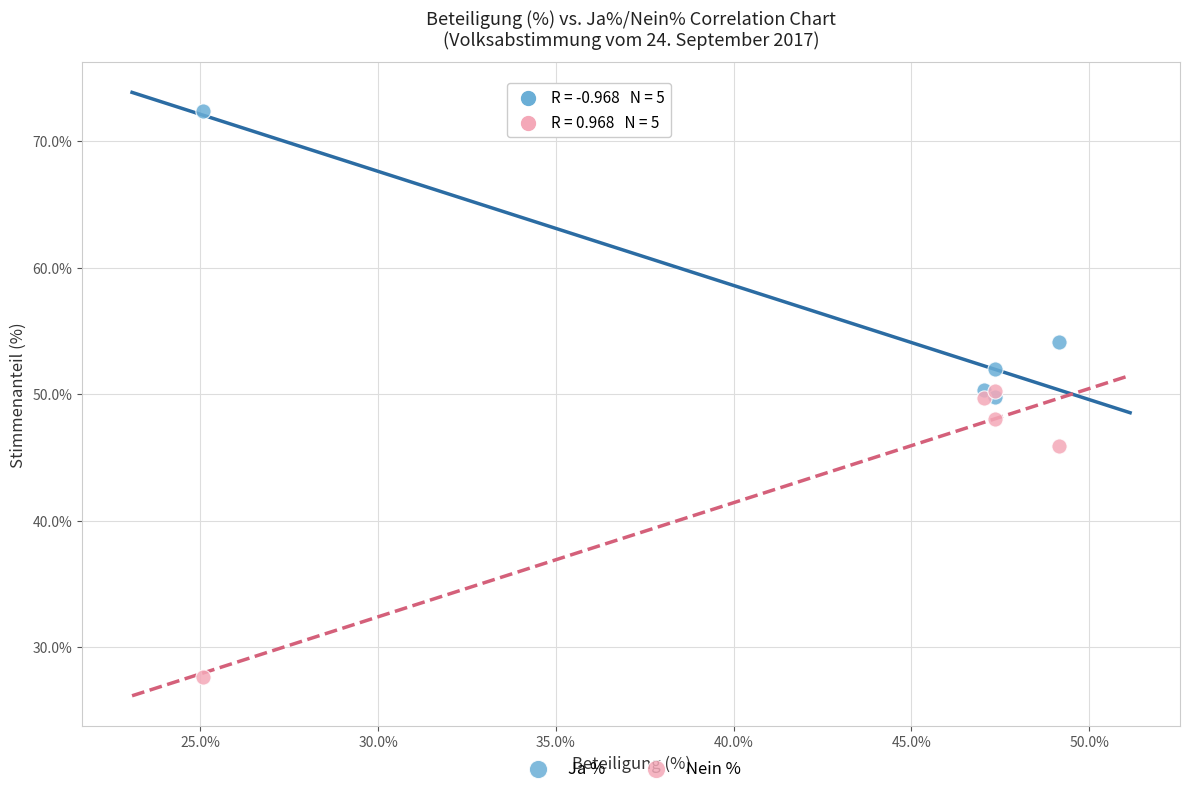

In the Nein % series, what Y value is closest to 38?

45.9